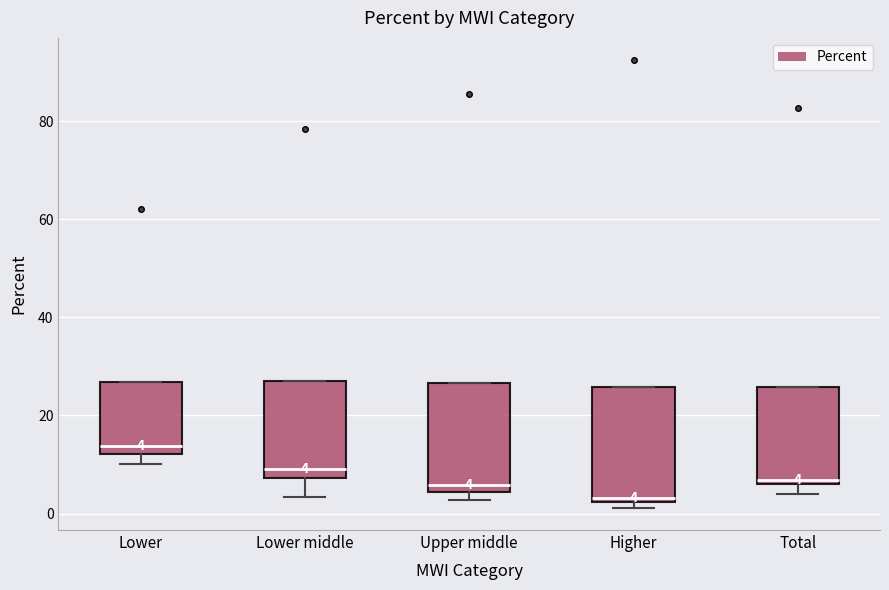

Which box's median line is the lowest?

Higher